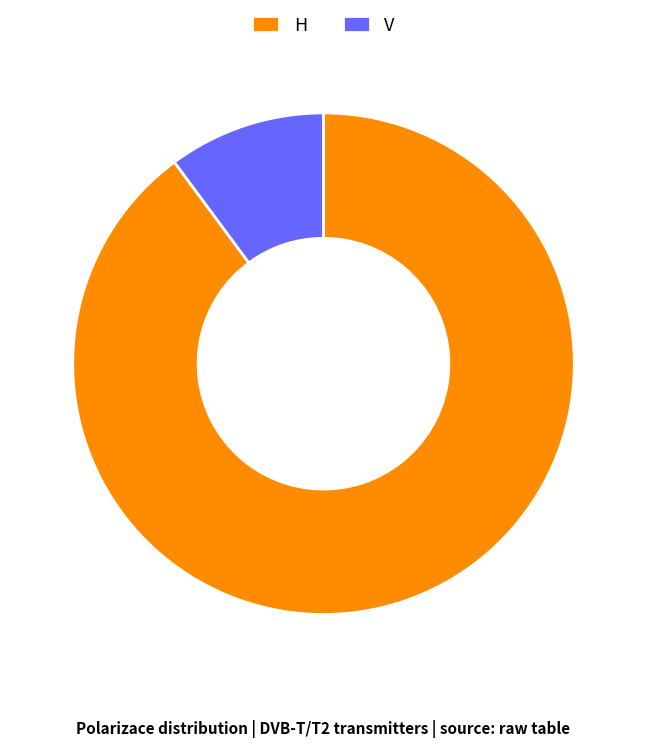

Is it true that V is 1% of the pie?

False